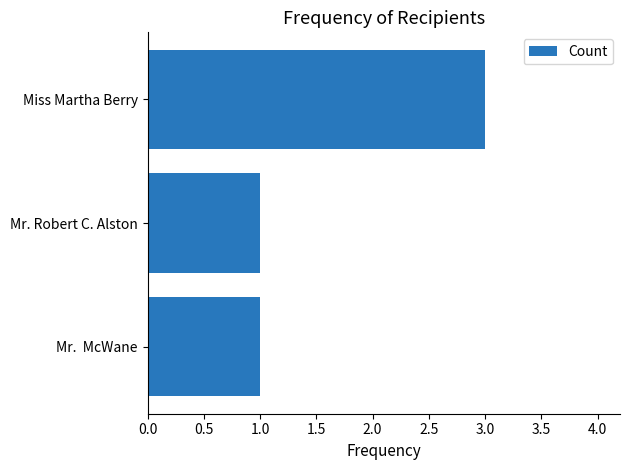

Approximately how many times larger is the value at Miss Martha Berry compared to Mr.  McWane?

3.0